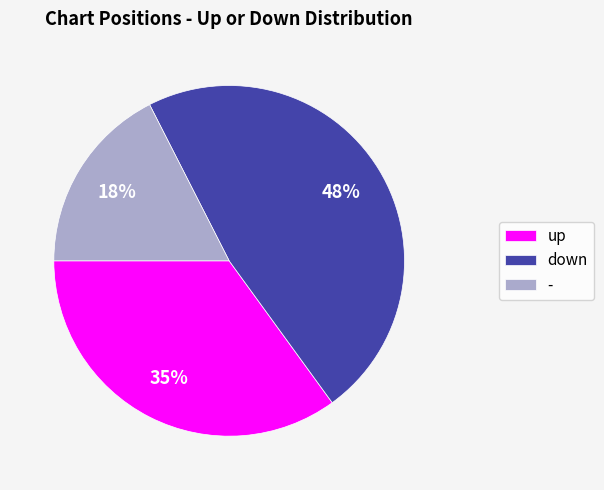

How many slices are in this pie chart?

3